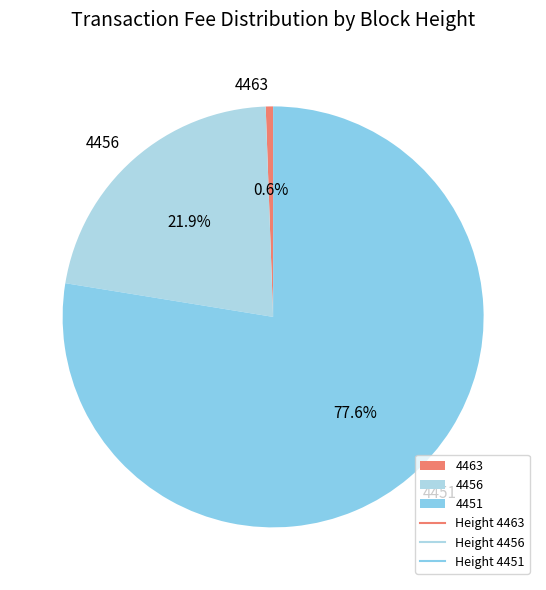

Which category has the biggest portion of the pie?

4451